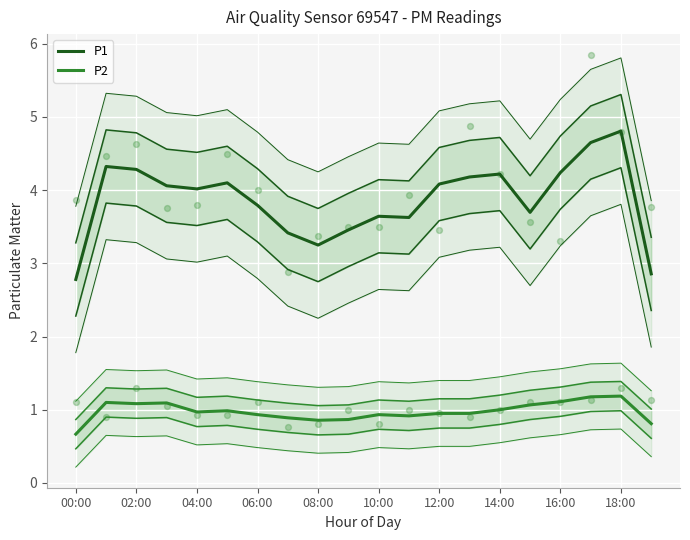

Which series has the largest Y range (max minus min)?

P1